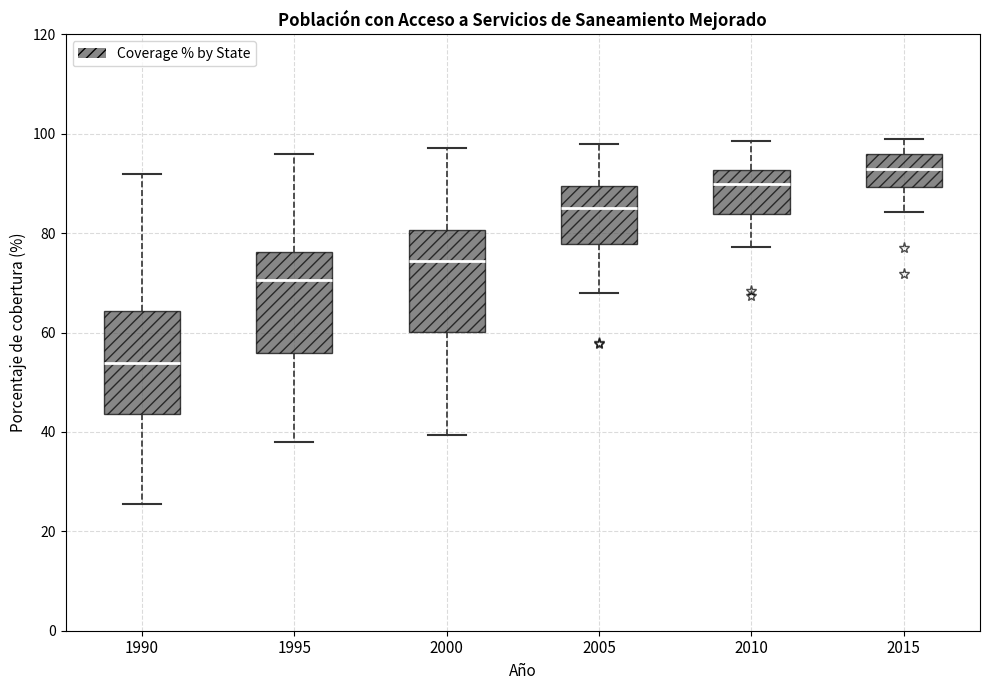

Where is the upper edge of the box at x = 2015 on the y-axis? The values are not printed on the chart, so give them approximately, as read against the axis.

96